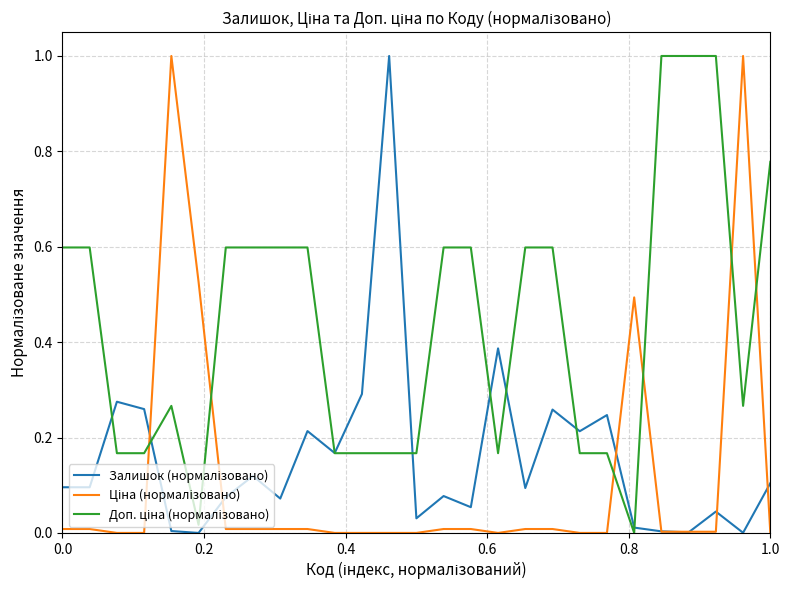

What is the greatest value displayed?

1.0